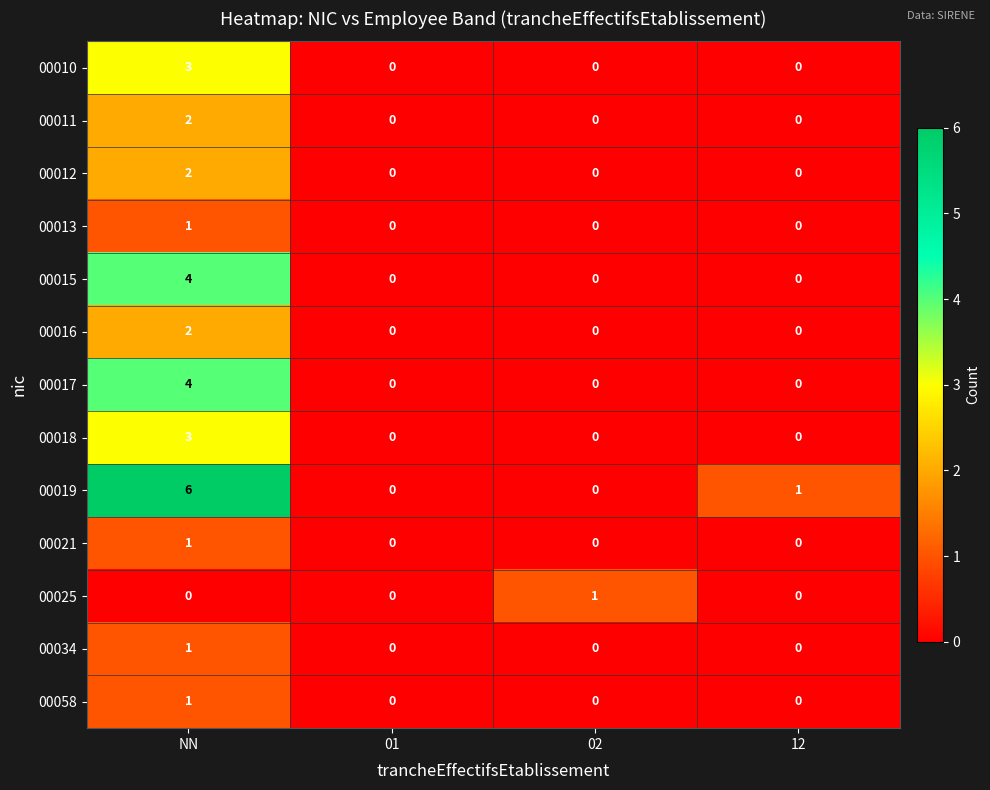

Is it true that 00019 equals 2 at 02?

False